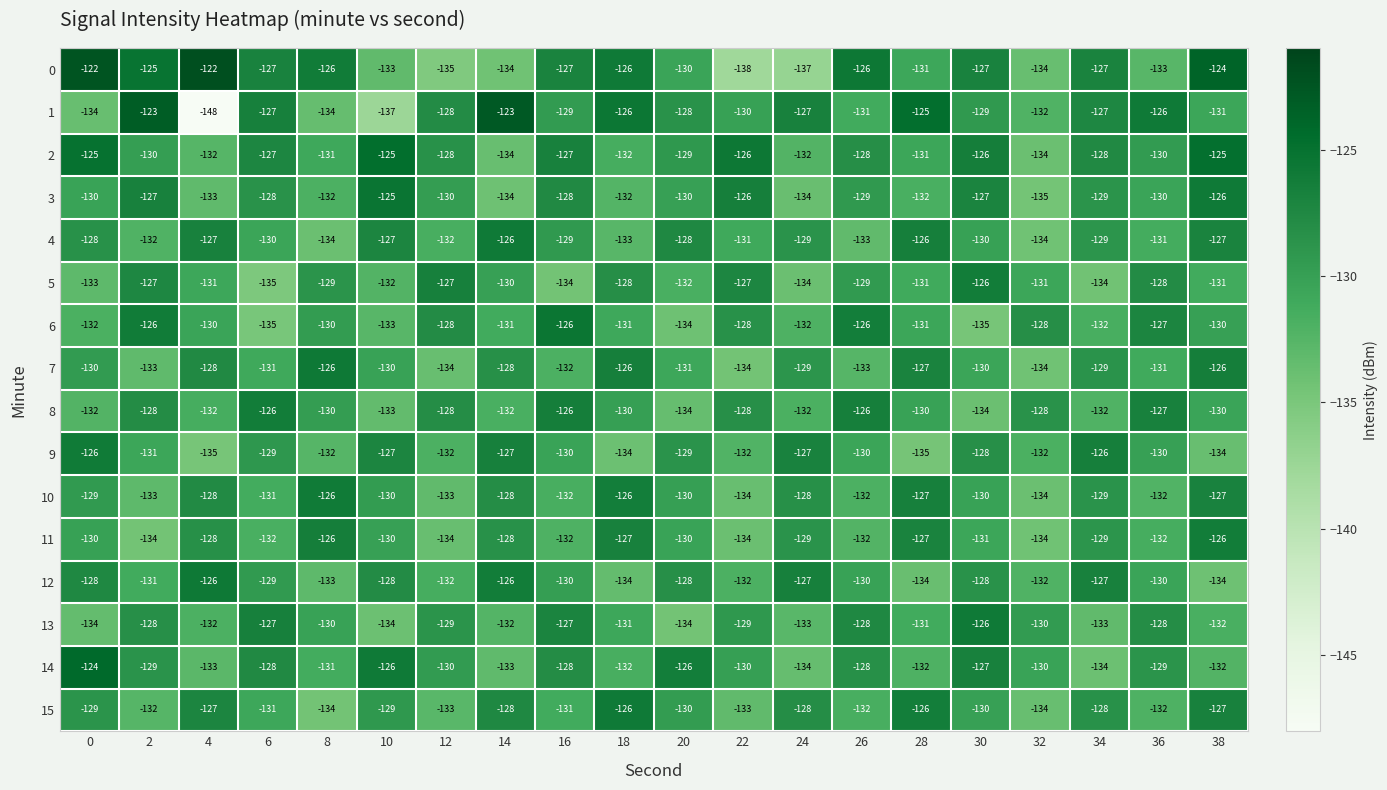

The 6 series shows -127 at 36. True or false?

True